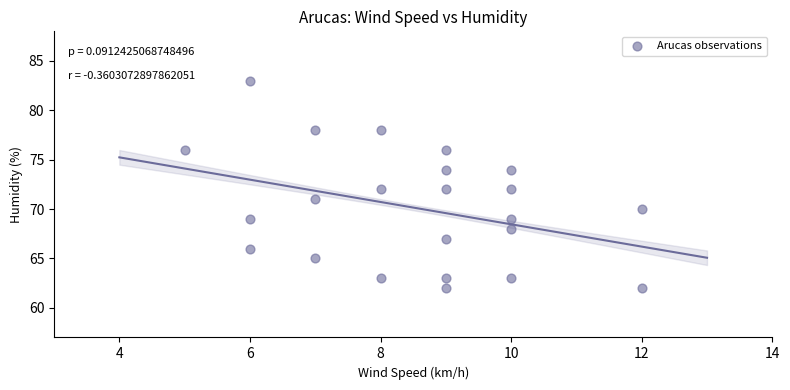

What is the range of Y values (max minus min)?

21